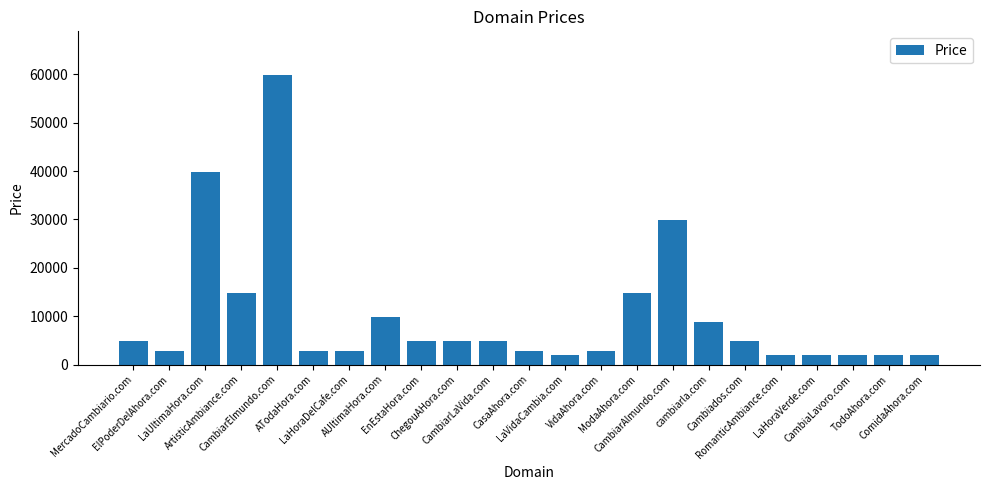

What is the difference between the maximum and second lowest values?

58000